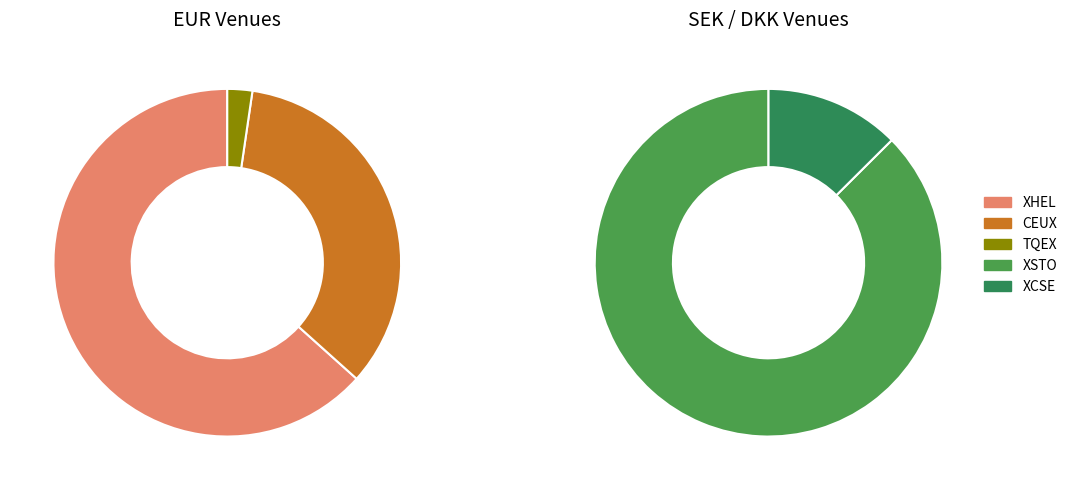

Count the number of slices in the pie.

5